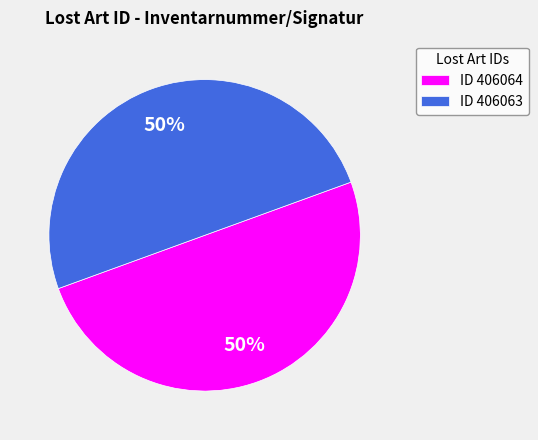

The ID 406063 slice represents 50% of the pie. True or false?

True